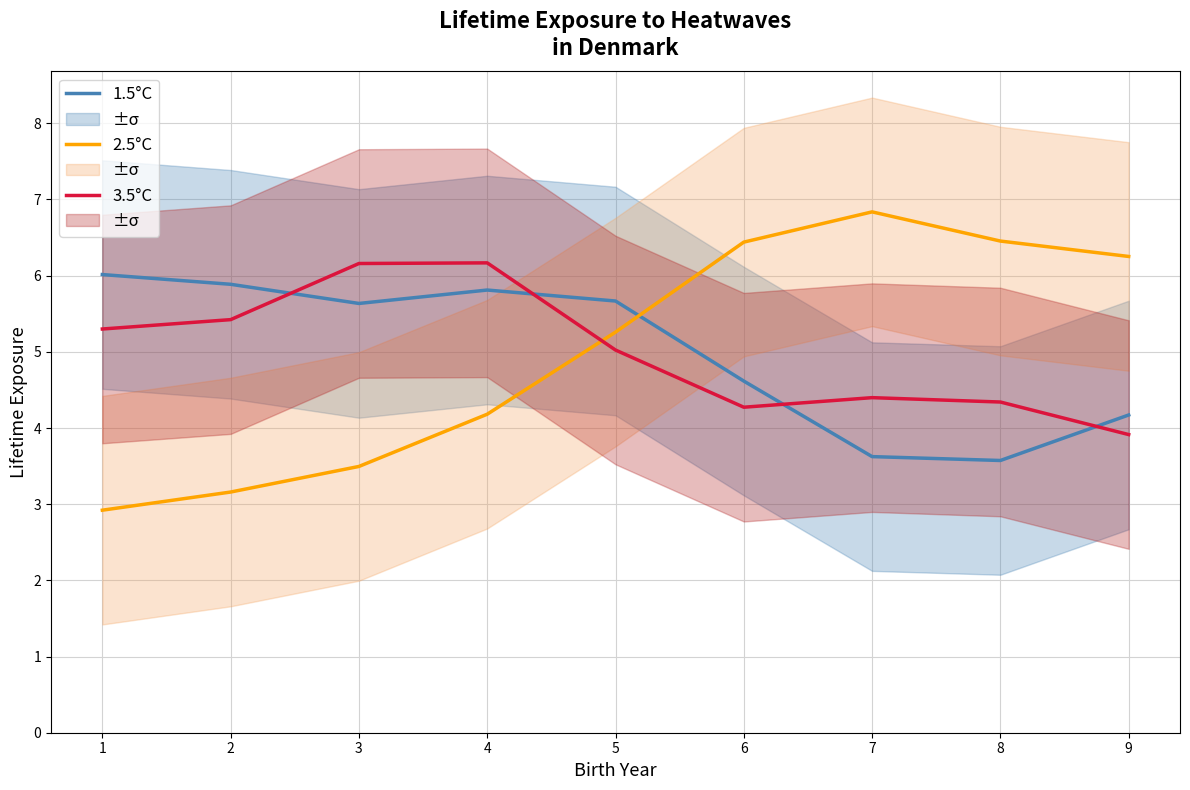

The value of 2.5°C at 6 is 6.4. True or false?

True